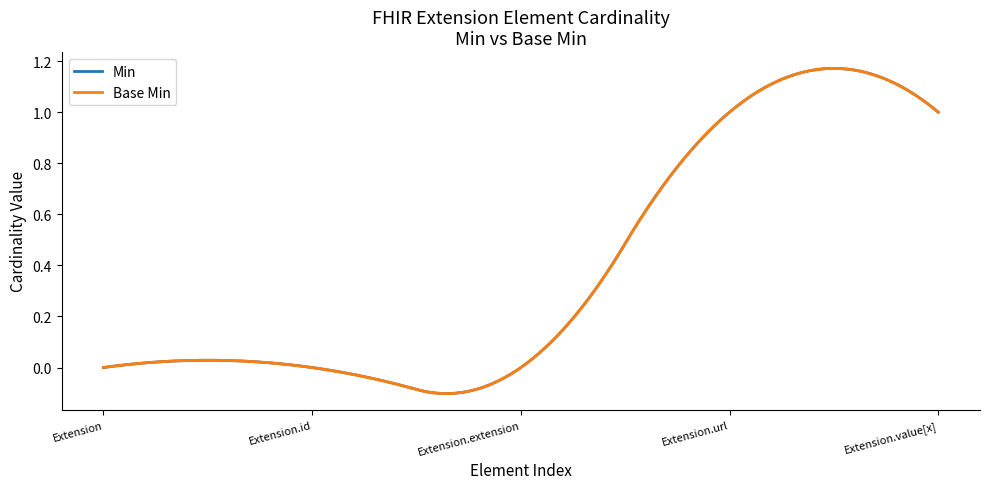

Does the chart display data point markers on the line(s)?

No